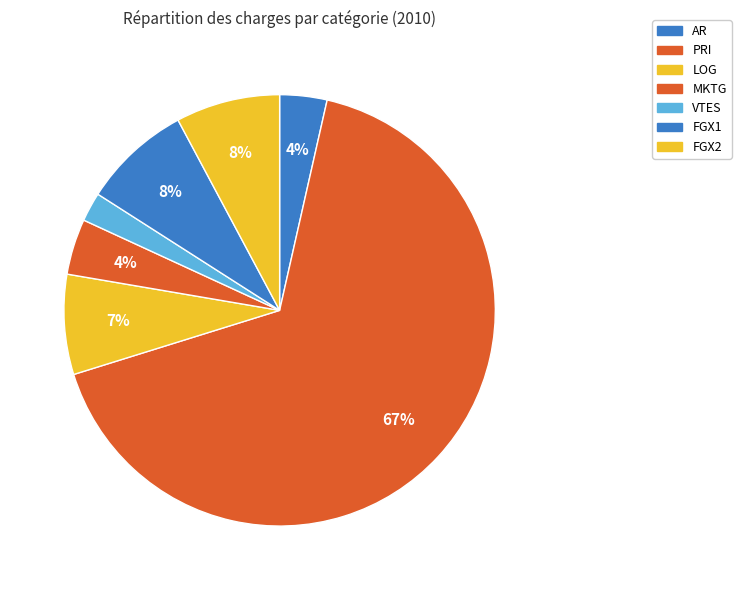

Is there a majority slice in this chart?

Yes